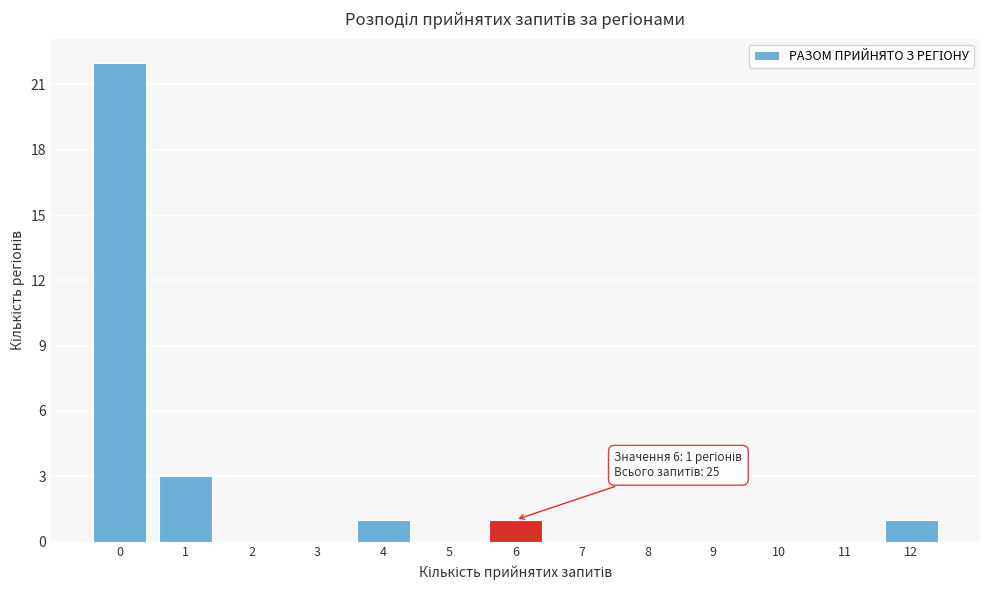

Reading right to left, what are all the values shown in this chart?

12=1	11=0	10=0	9=0	8=0	7=0	6=1	5=0	4=1	3=0	2=0	1=3	0=22